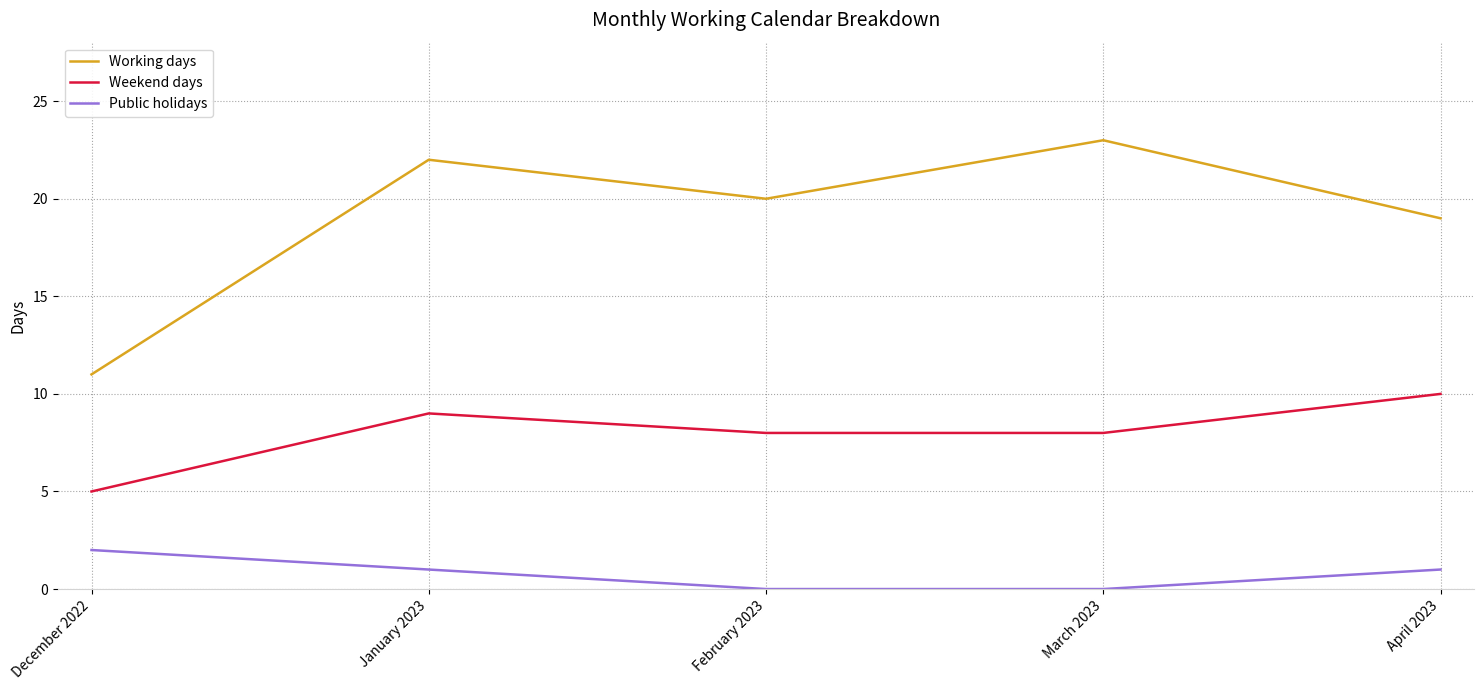

Where is Working days nearest to the value 17?

April 2023